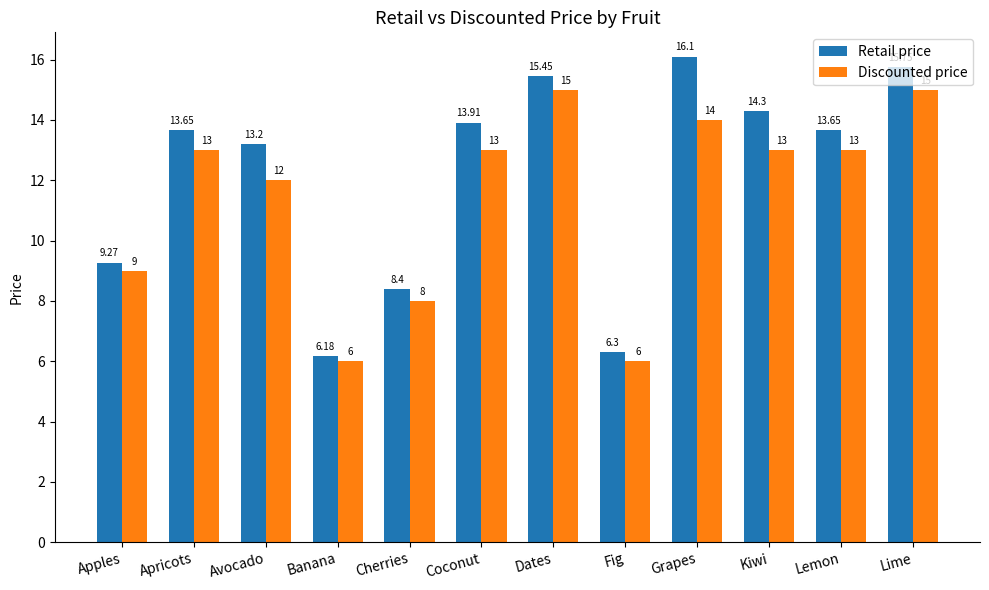

At Apricots, list the series in order from largest to smallest.

Retail price, Discounted price